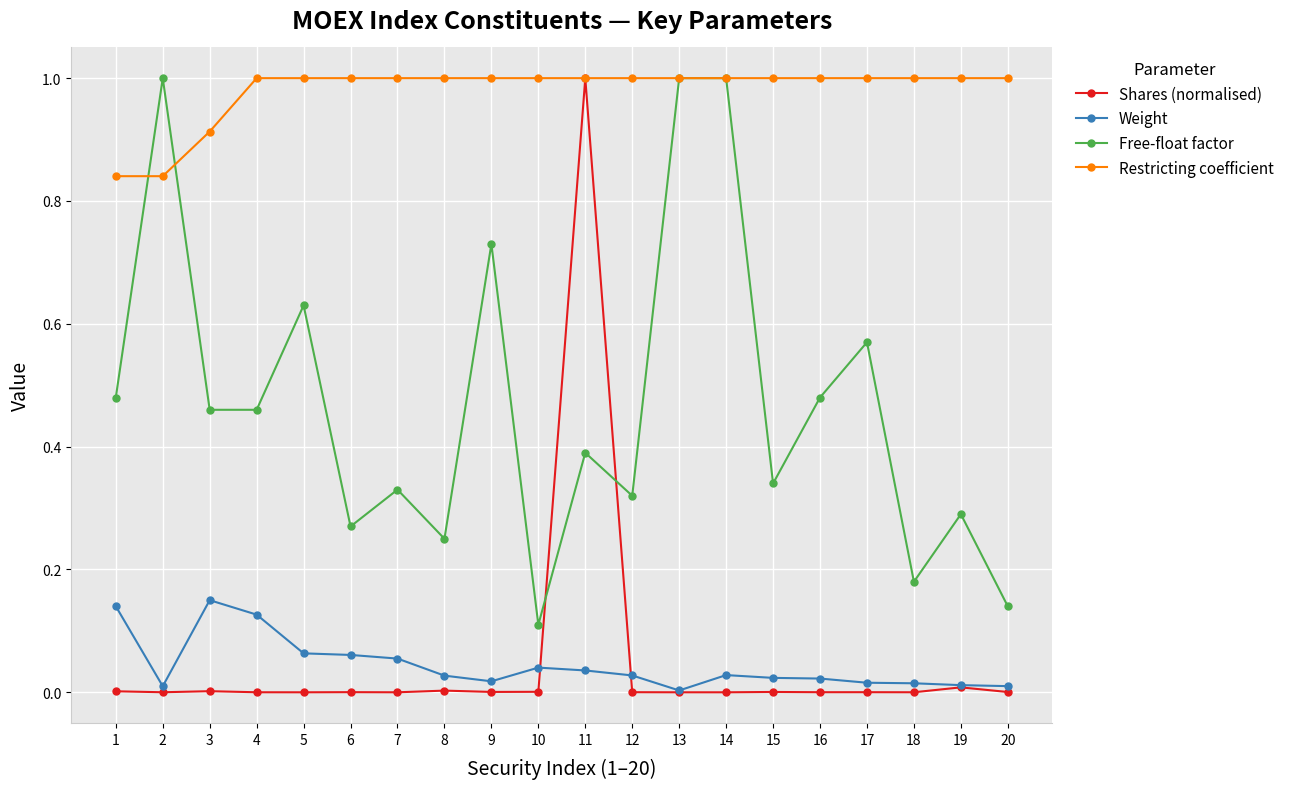

True or false: Shares (normalised) has more than 1 interior local peaks.

True